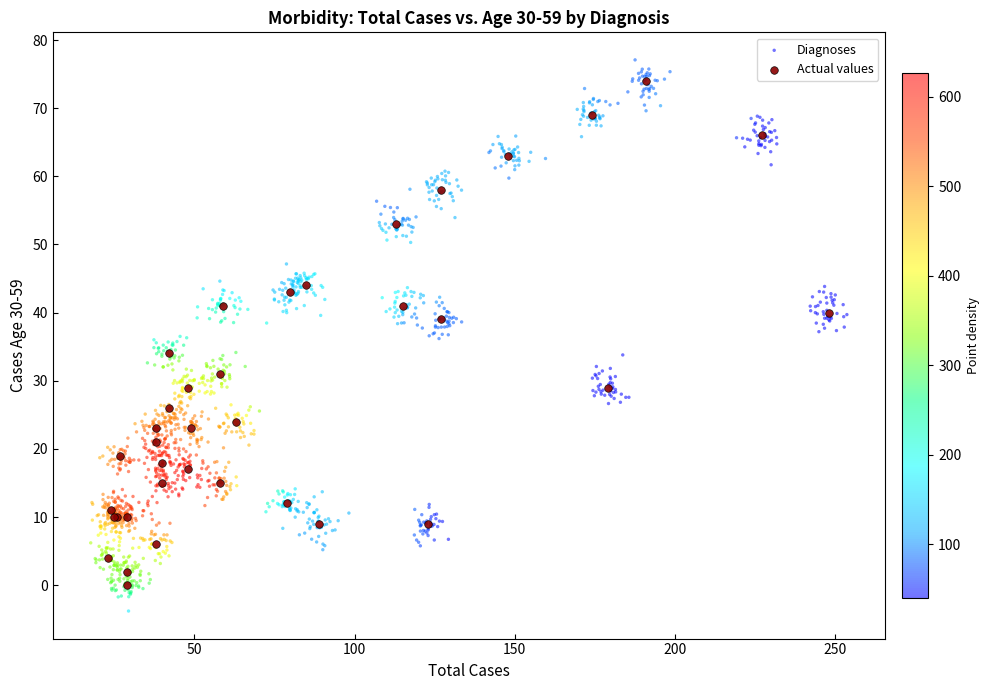

Which series has the widest spread of Y values?

Diagnoses